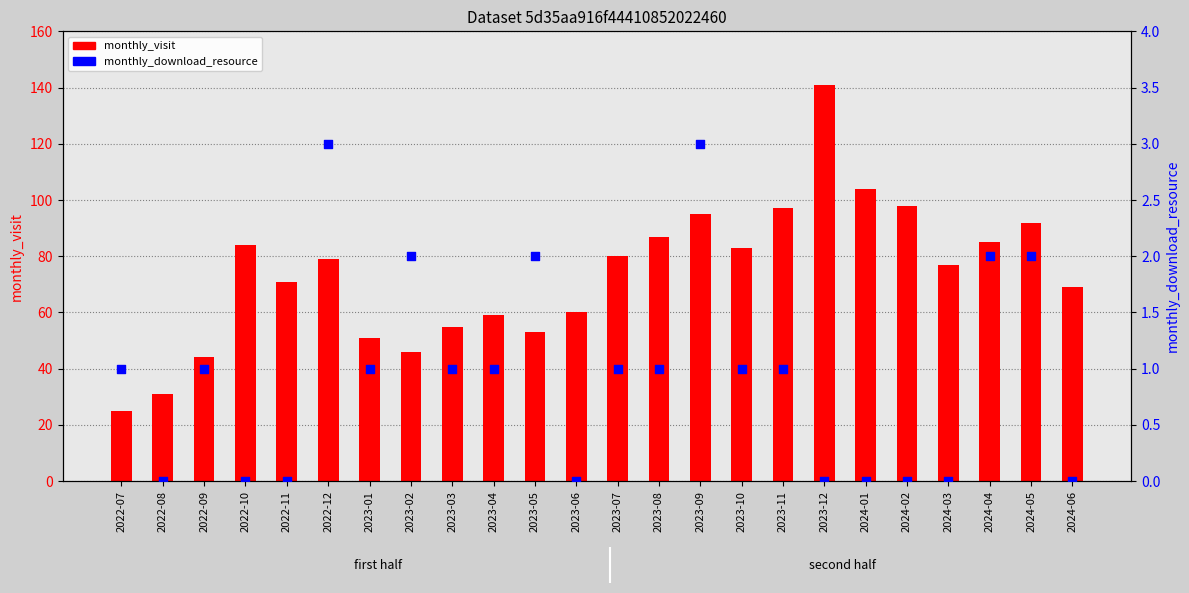

At how many categories does at least one series exceed 106?

1